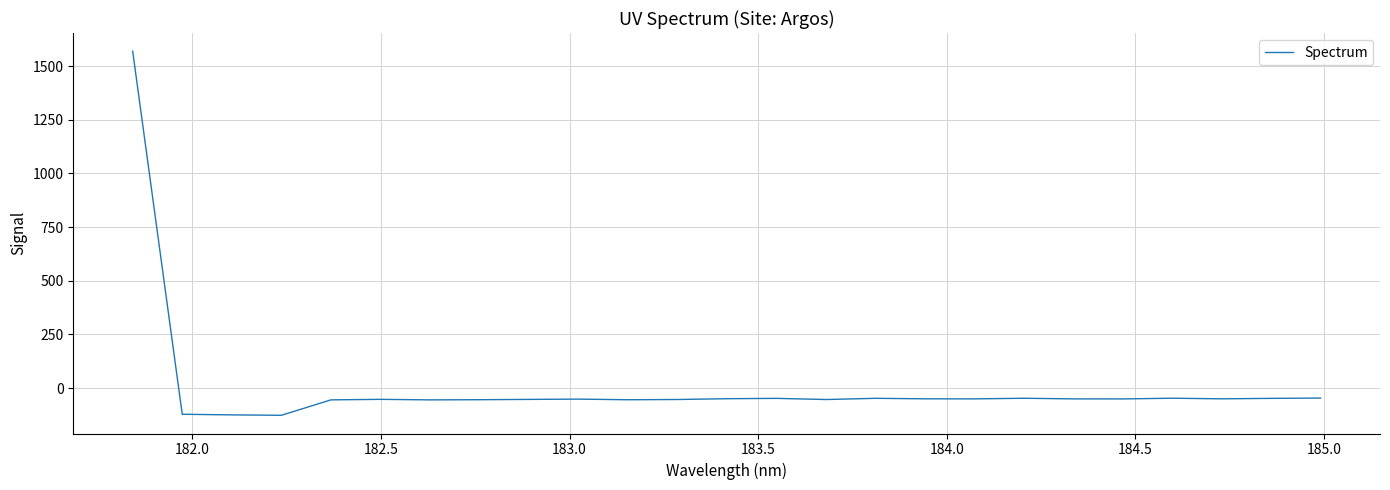

What is the difference between the maximum and minimum values?

1696.7